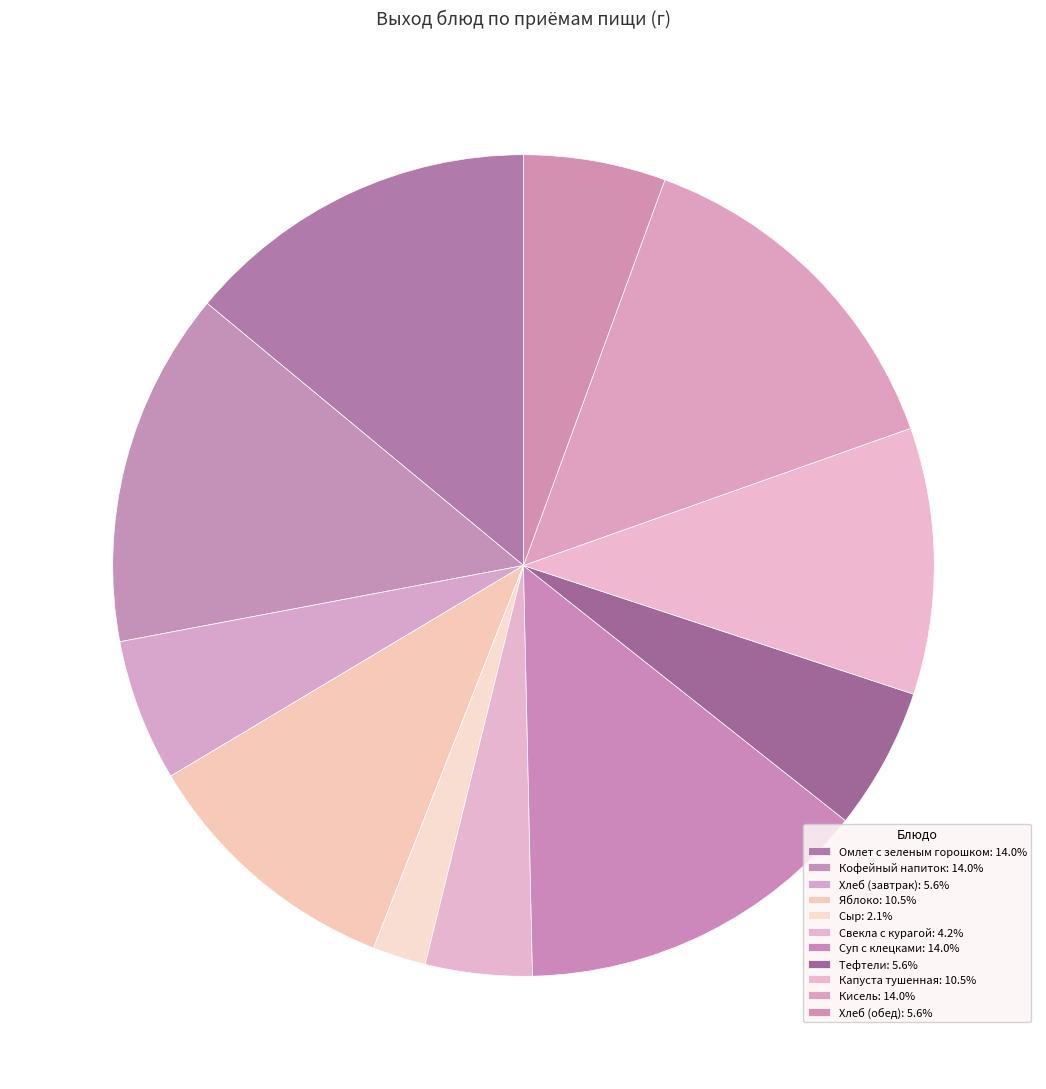

Do Тефтели and Кофейный напиток together represent more than half of the pie?

No